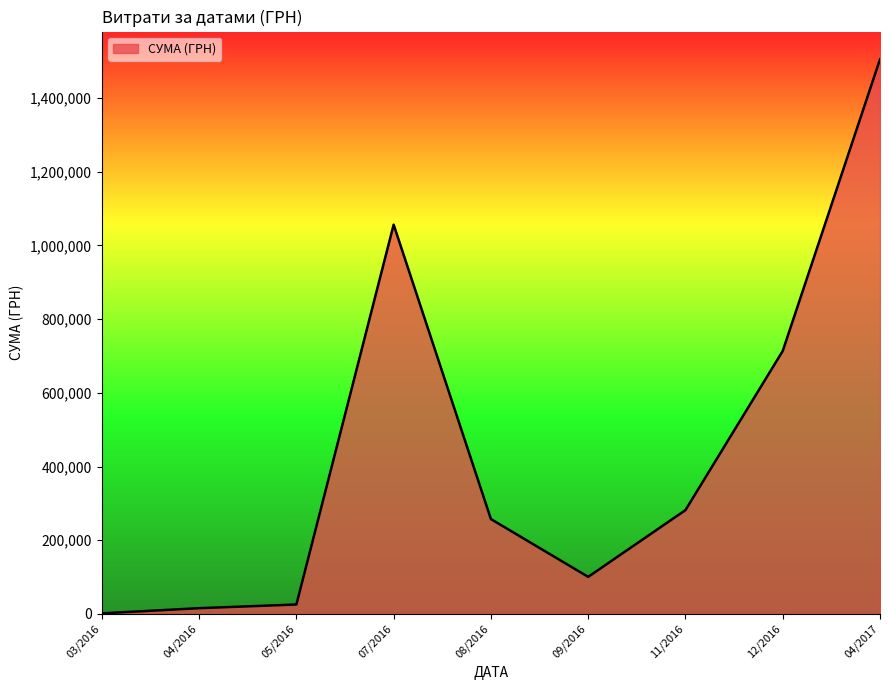

What is the greatest value displayed?

1504929.0